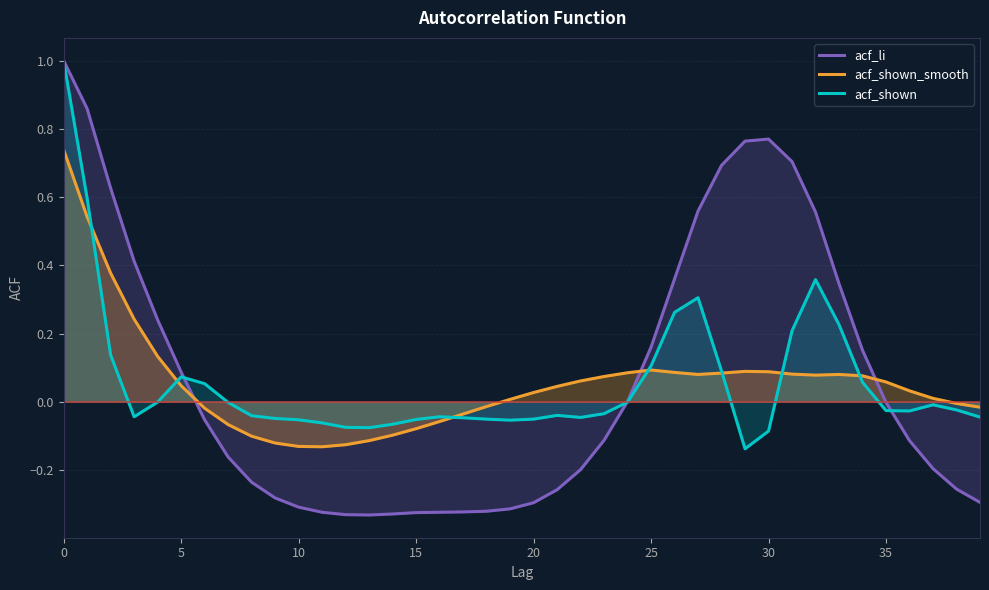

How many values in acf_li are above zero?

17